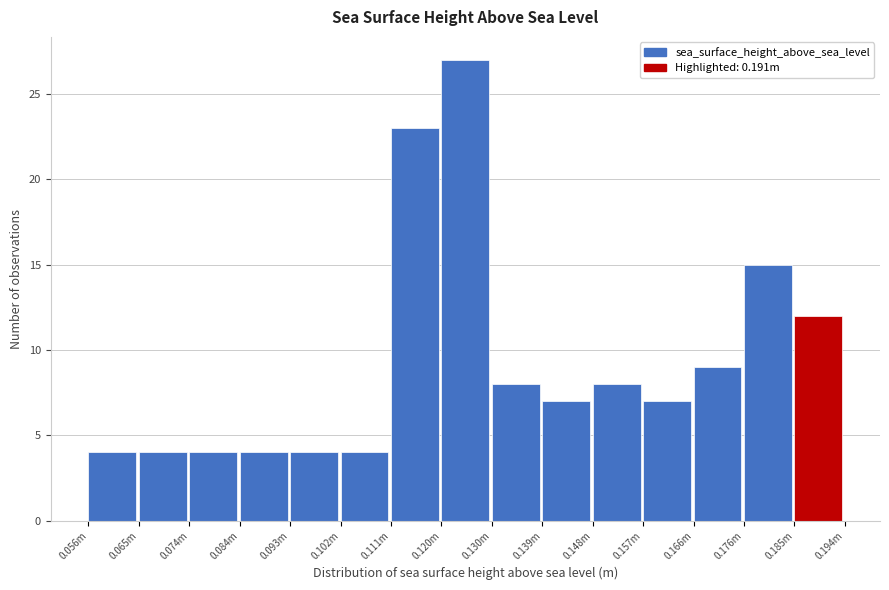

Reading left to right, extract all data points from this chart.

0.056m=4	0.065m=4	0.074m=4	0.084m=4	0.093m=4	0.102m=4	0.111m=23	0.120m=27	0.130m=8	0.139m=7	0.148m=8	0.157m=7	0.166m=9	0.176m=15	0.185m=12